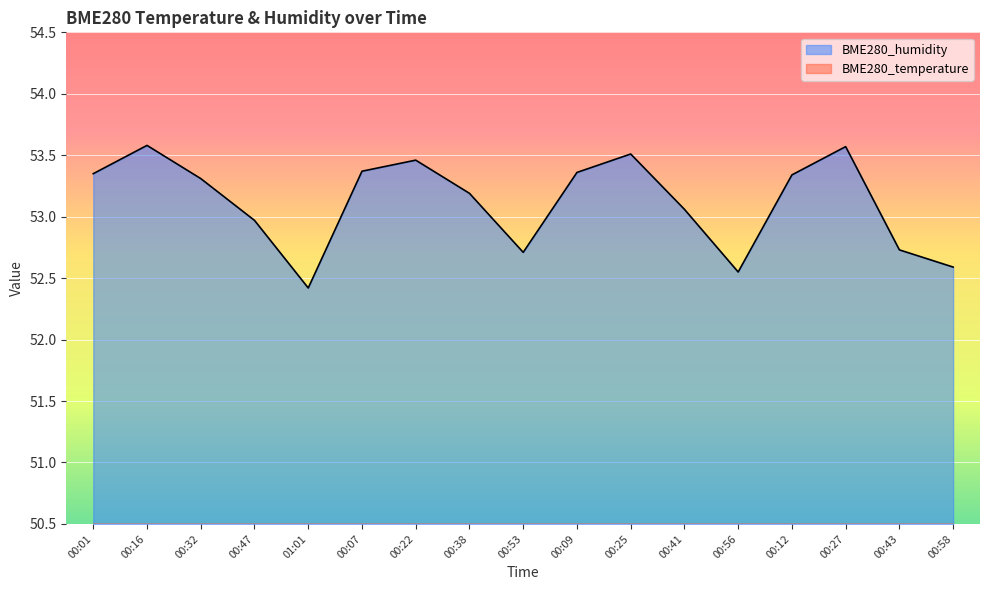

Which series has the largest total across all categories?

BME280_humidity